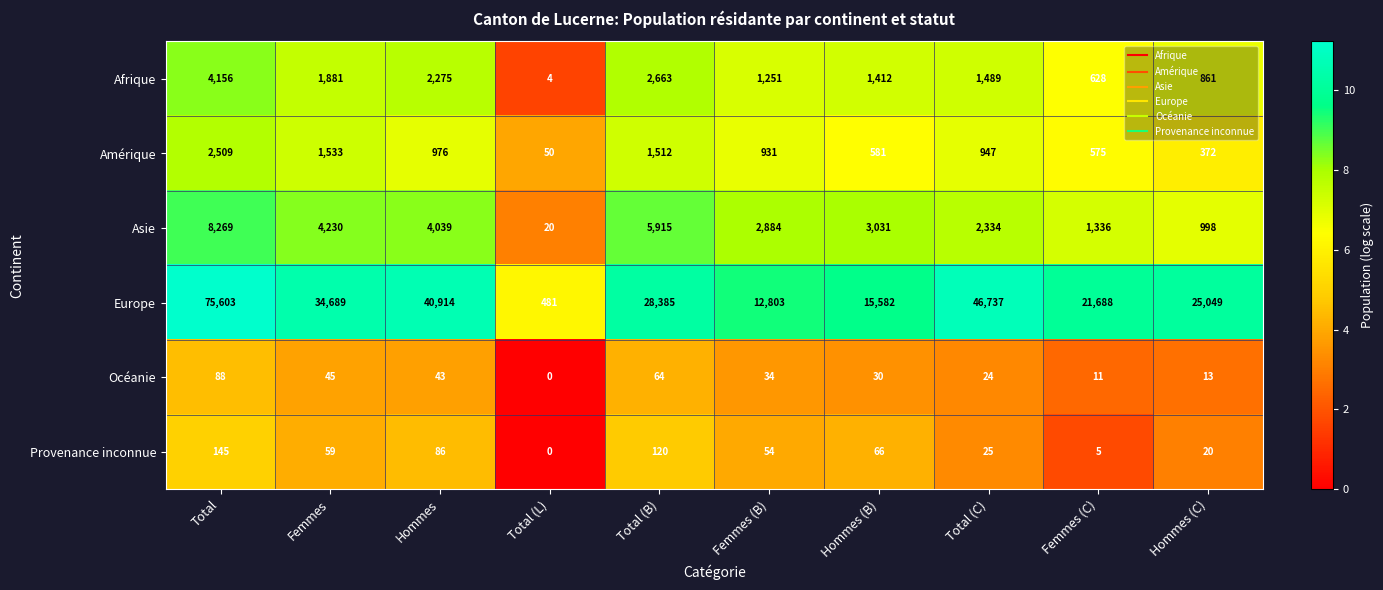

Where does the Provenance inconnue series first go above 59?

Total